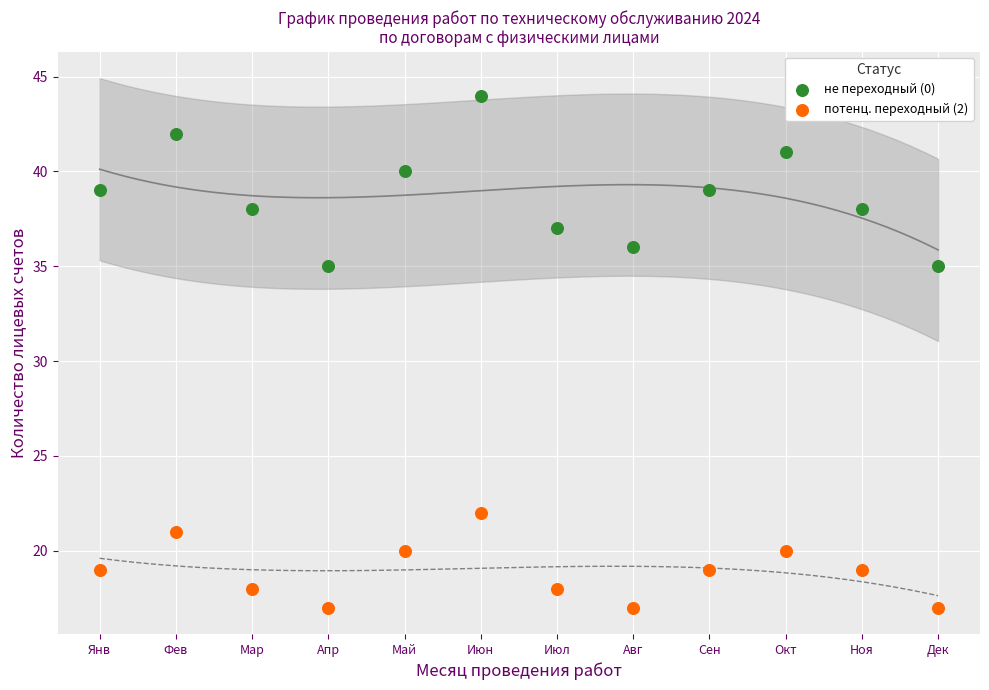

Across all data points, what is the range of X values (max minus min)?

11